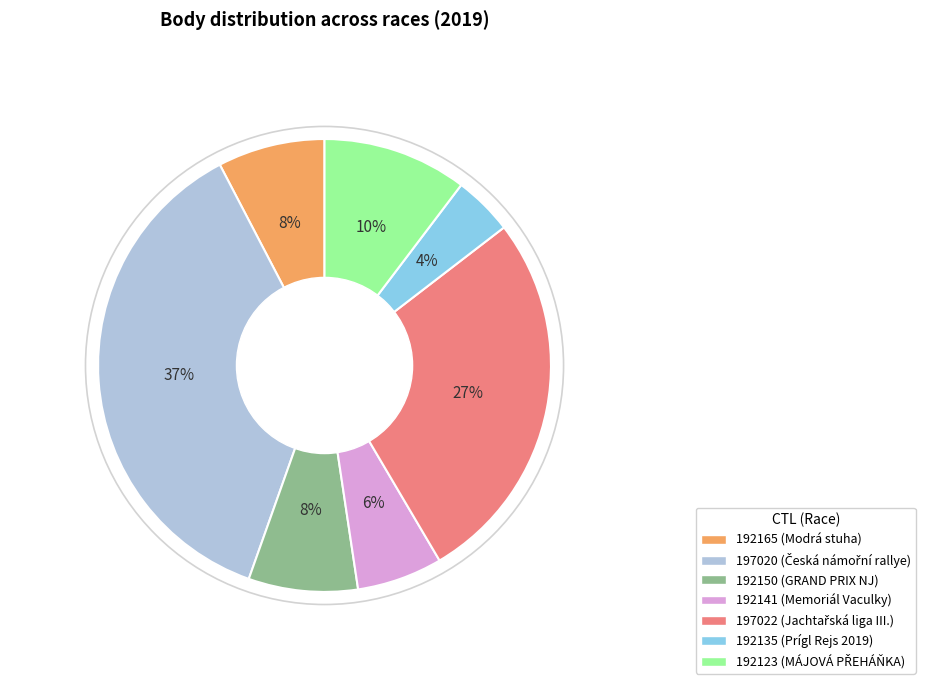

To the nearest percent, what is the difference between the 192123 and 197020 slice percentages?

27%